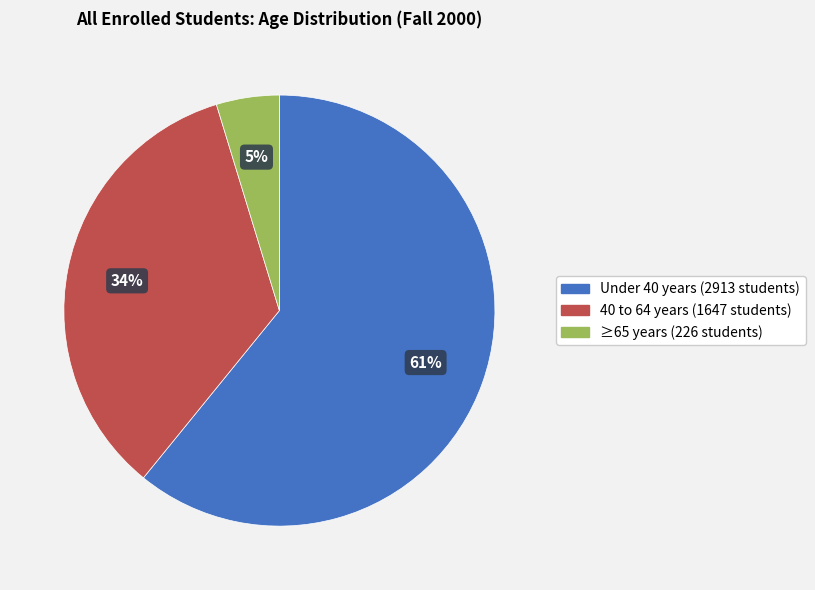

How many segments does this pie chart have?

3